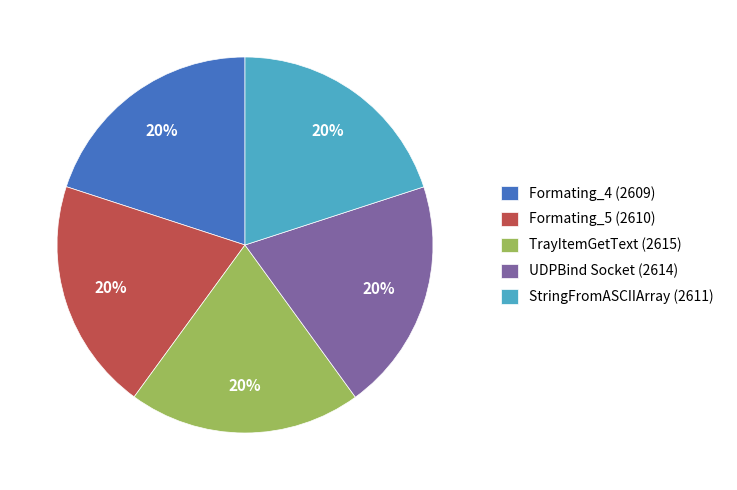

The StringFromASCIIArray (2611) slice represents 20% of the pie. True or false?

True